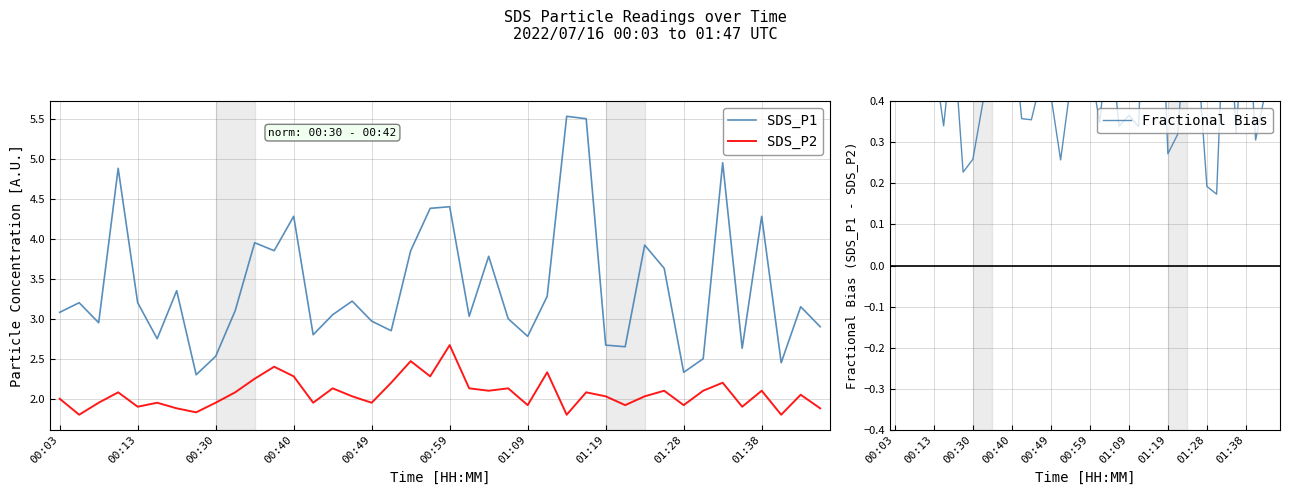

True or false: SDS_P2 and SDS_P1 intersect in this chart.

False